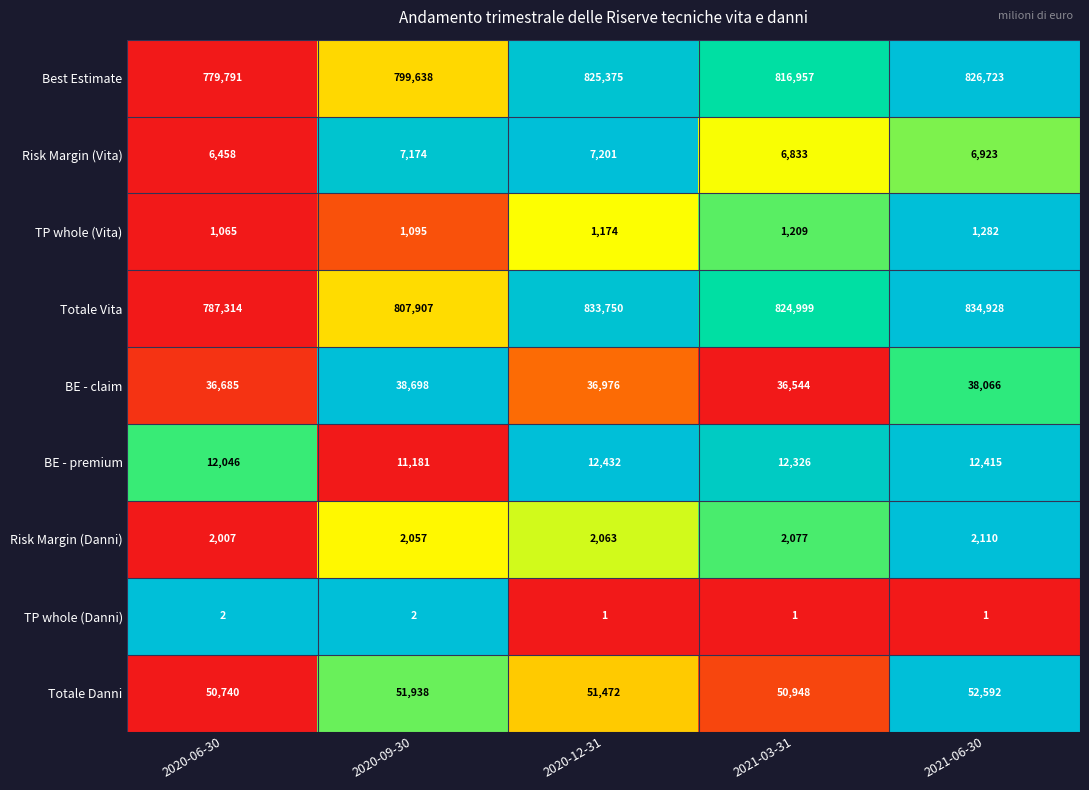

How many series are shown in this chart?

9